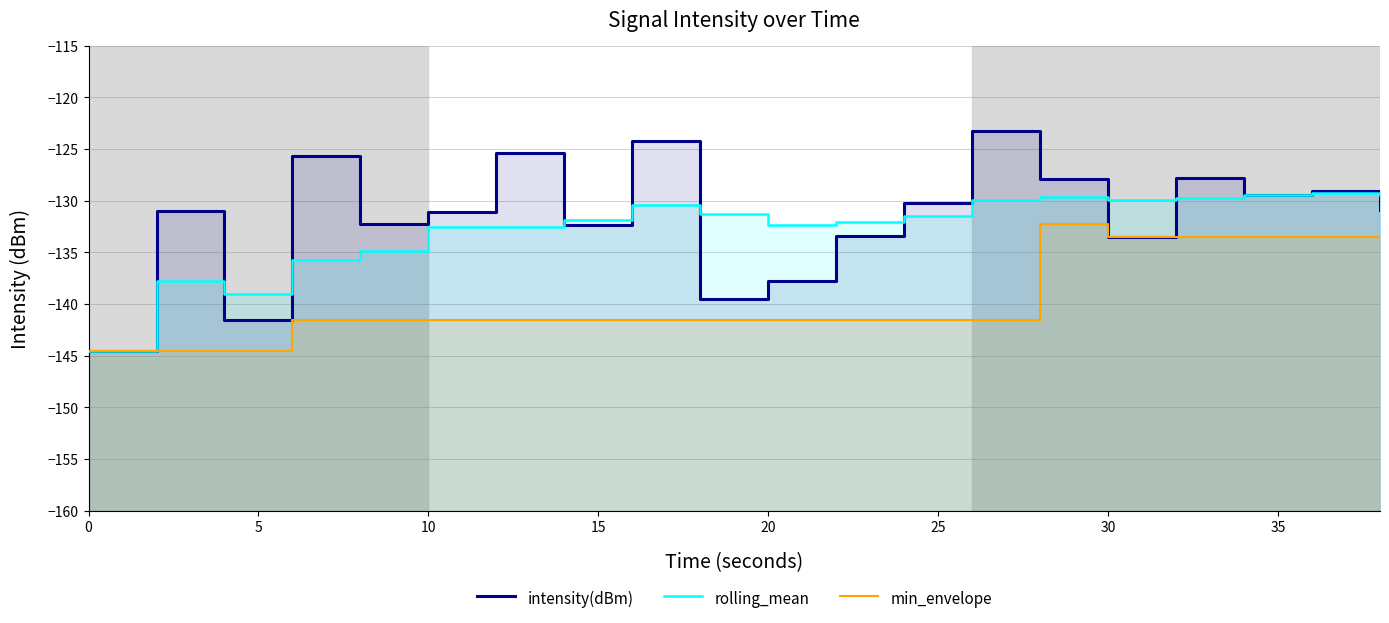

Is it true that rolling_mean equals -225.1 at 5?

False